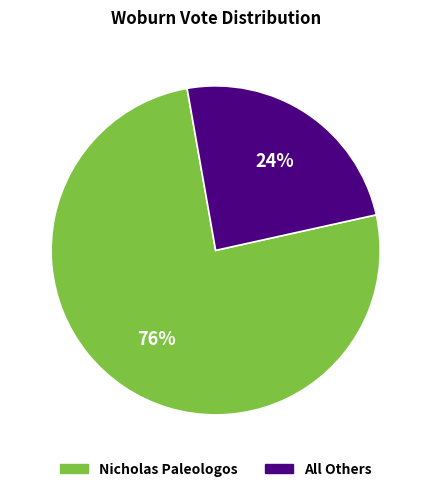

To the nearest percent, what is the average slice percentage?

50%